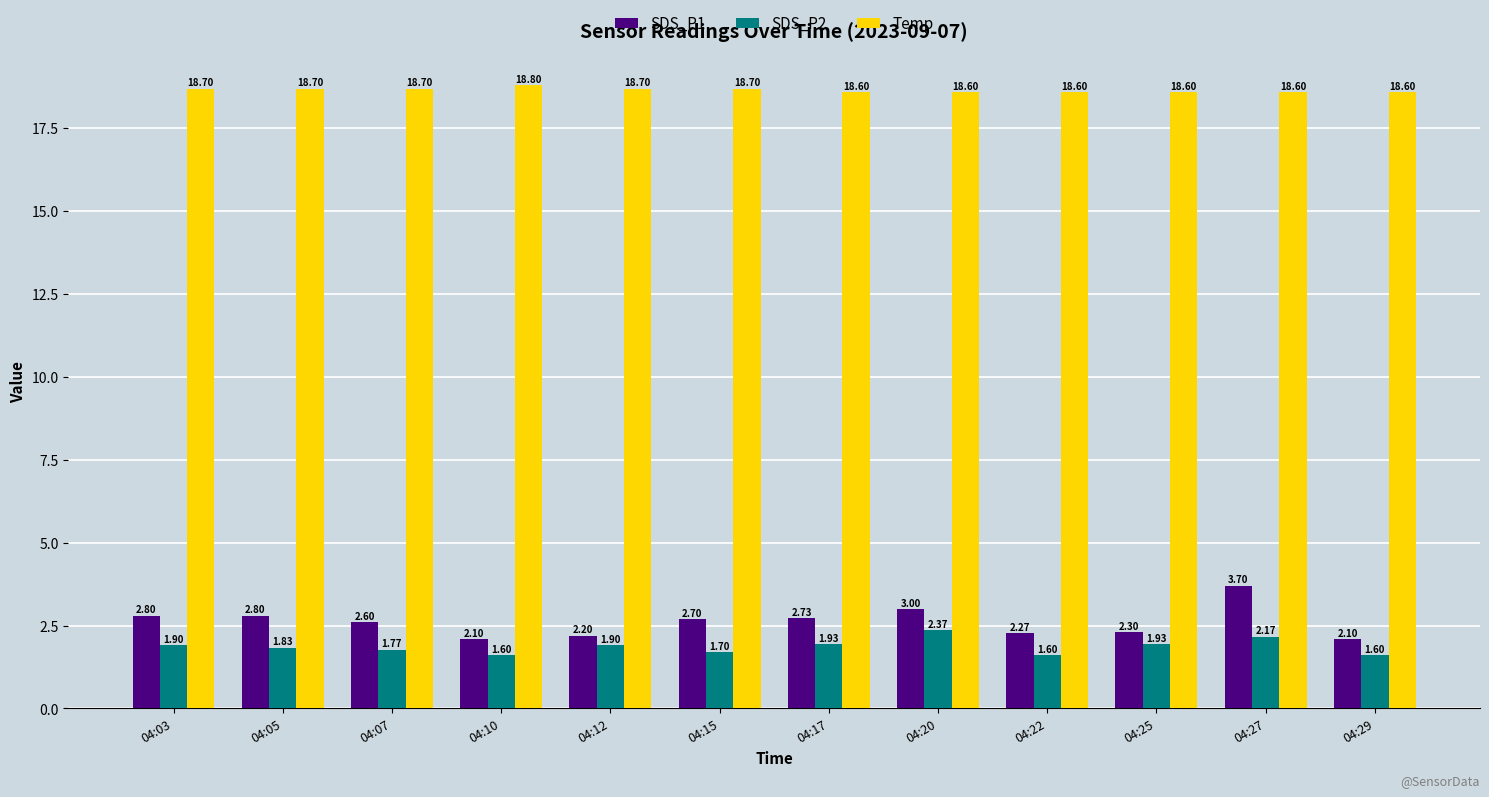

What are all the series names shown in the legend?

SDS_P1, SDS_P2, Temp